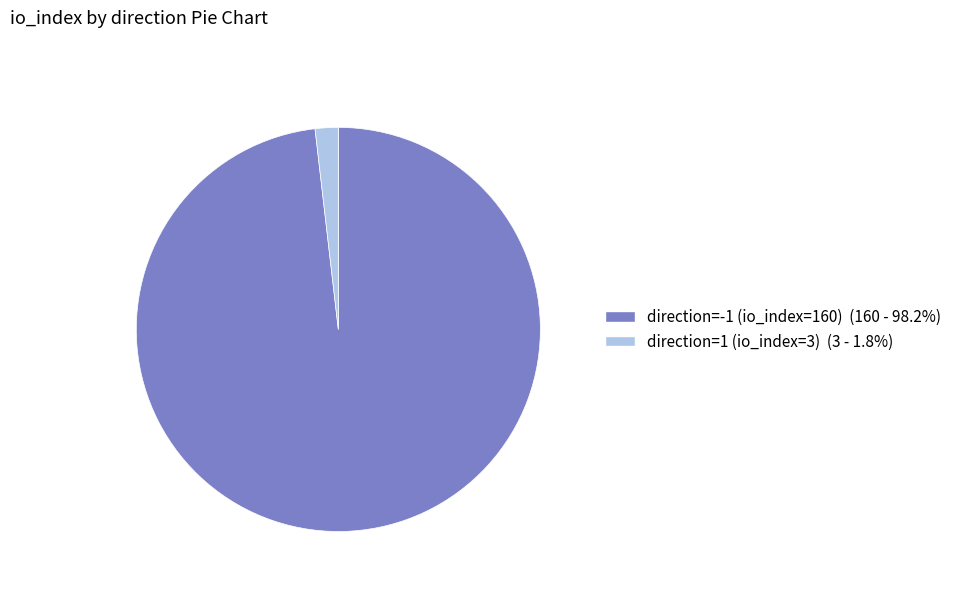

Is the sum of direction=-1 (io_index=160) and direction=1 (io_index=3) greater than half?

Yes